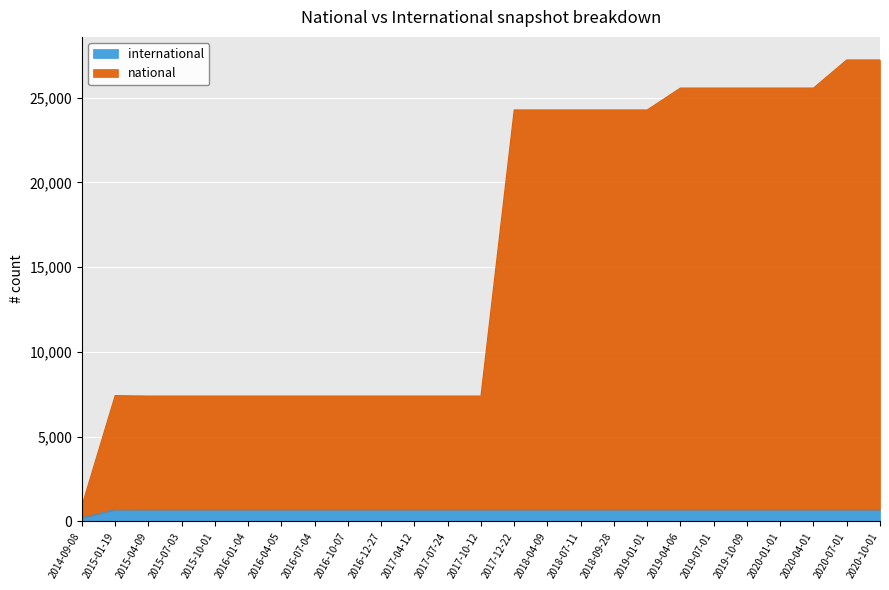

Reading left to right, list all the values displayed in this chart.

national: 913	7423	7398	7398	7398	7398	7398	7398	7398	7398	7398	7398	7398	24279	24279	24279	24279	24279	25571	25571	25571	25571	25571	27228	27228
international: 207	702	699	699	699	699	699	699	699	699	699	699	699	699	699	699	699	699	699	699	699	699	699	699	699